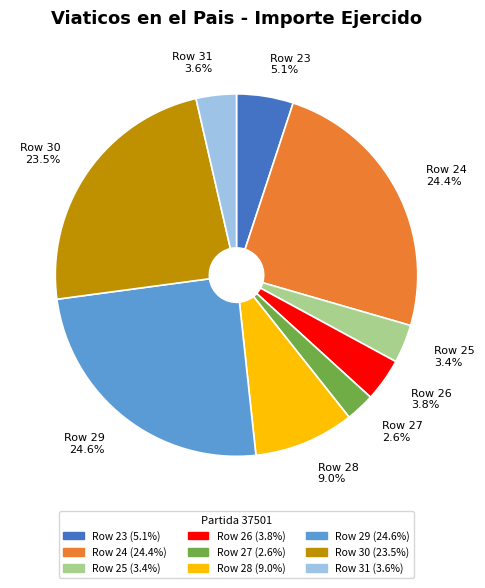

The Row 23 slice represents 1% of the pie. True or false?

False